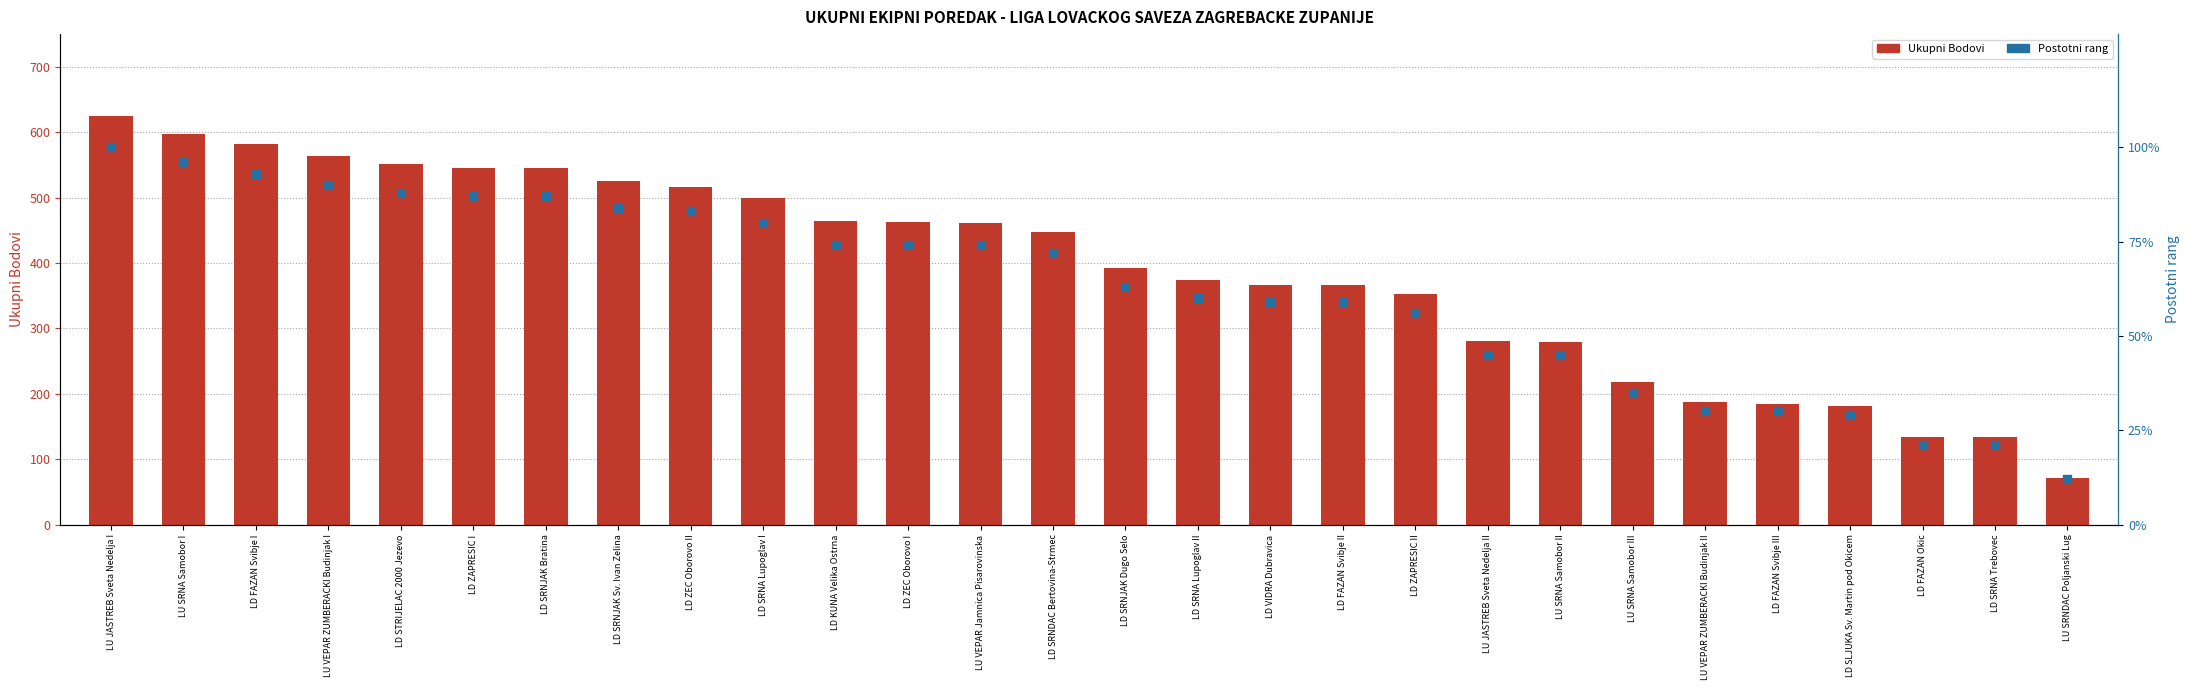

Which series reaches the maximum Y coordinate?

Ukupni Bodovi